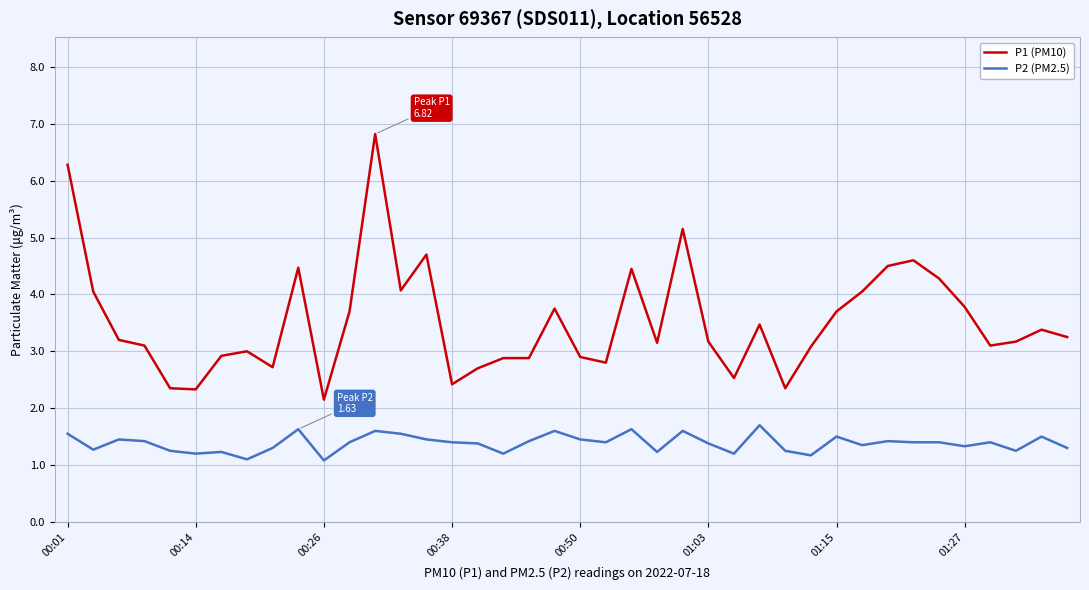

List the series in order of their overall mean, highest first.

P1 (PM10), P2 (PM2.5)